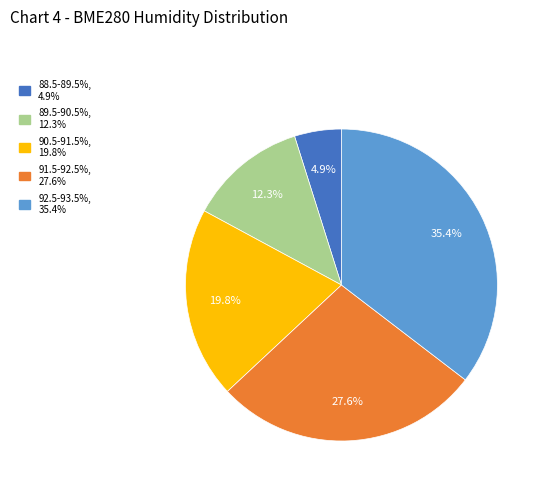

Is there a majority slice in this chart?

No